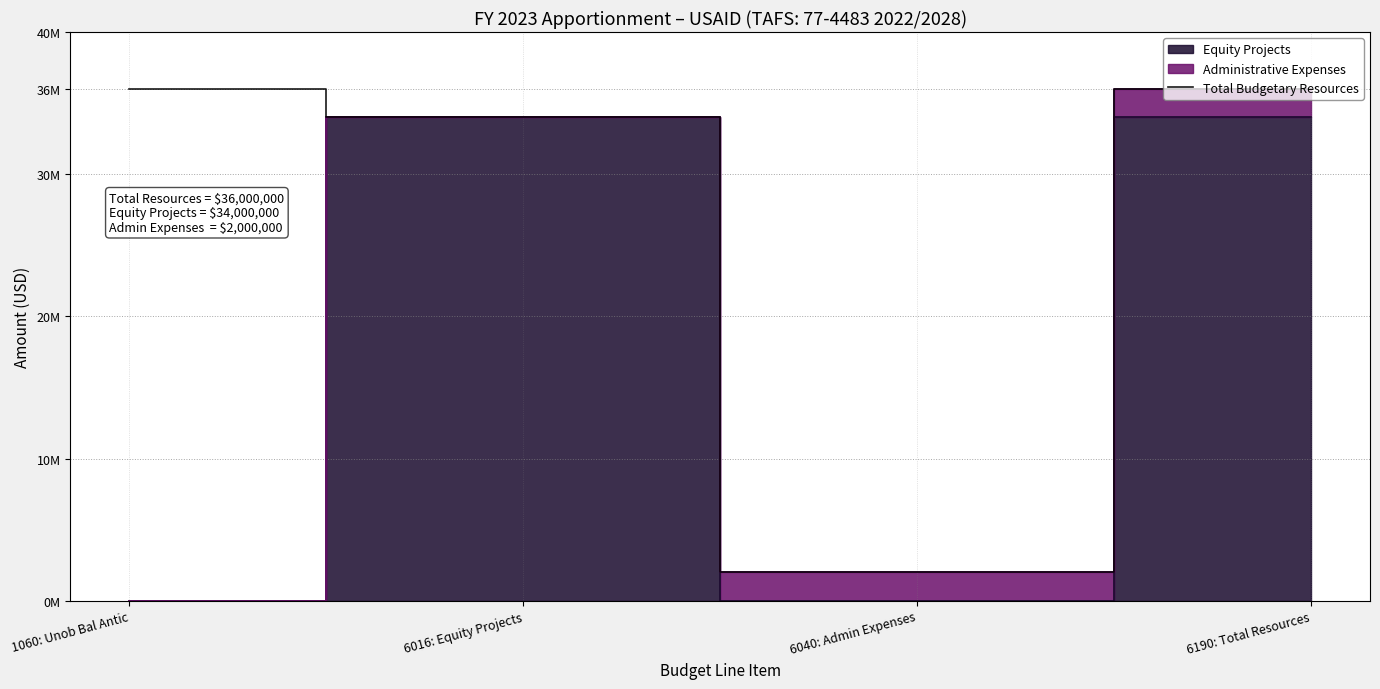

Reading left to right, extract all data points from this chart.

1060: Unob Bal Antic=36000000	6016: Equity Projects=34000000	6040: Admin Expenses=2000000	6190: Total Resources=36000000